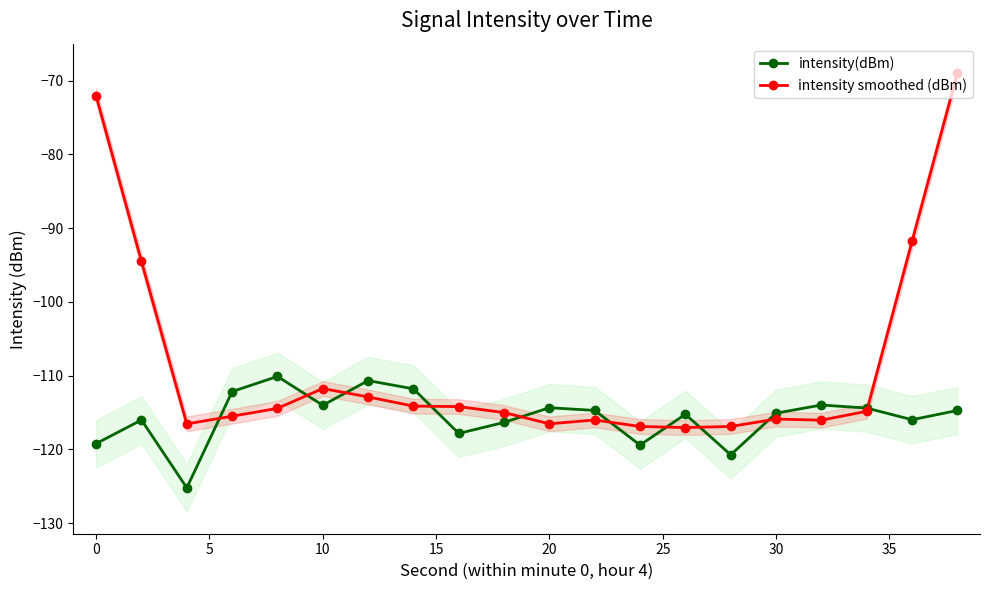

What value does the intensity smoothed (dBm) series have at 10?

-111.7